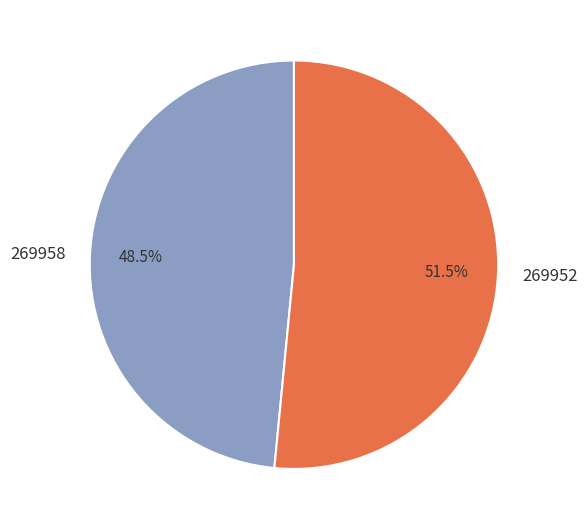

Count the number of slices in the pie.

2